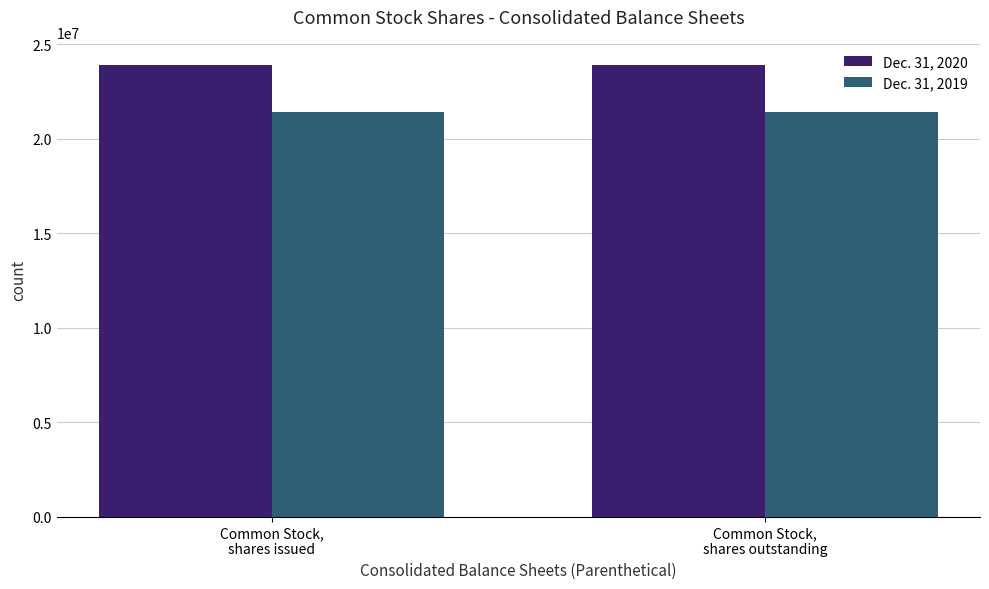

Rank the series by their average value, from highest to lowest.

Dec. 31, 2020, Dec. 31, 2019